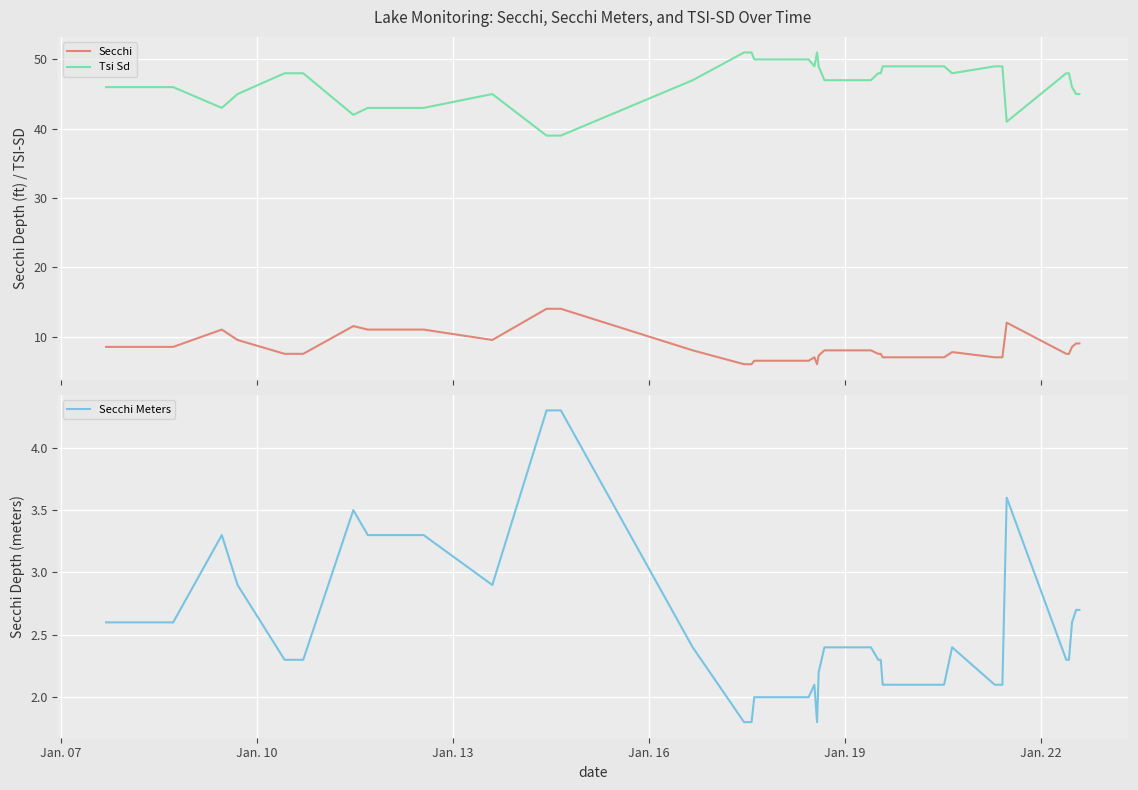

True or false: Secchi and Tsi Sd cross at least once.

False